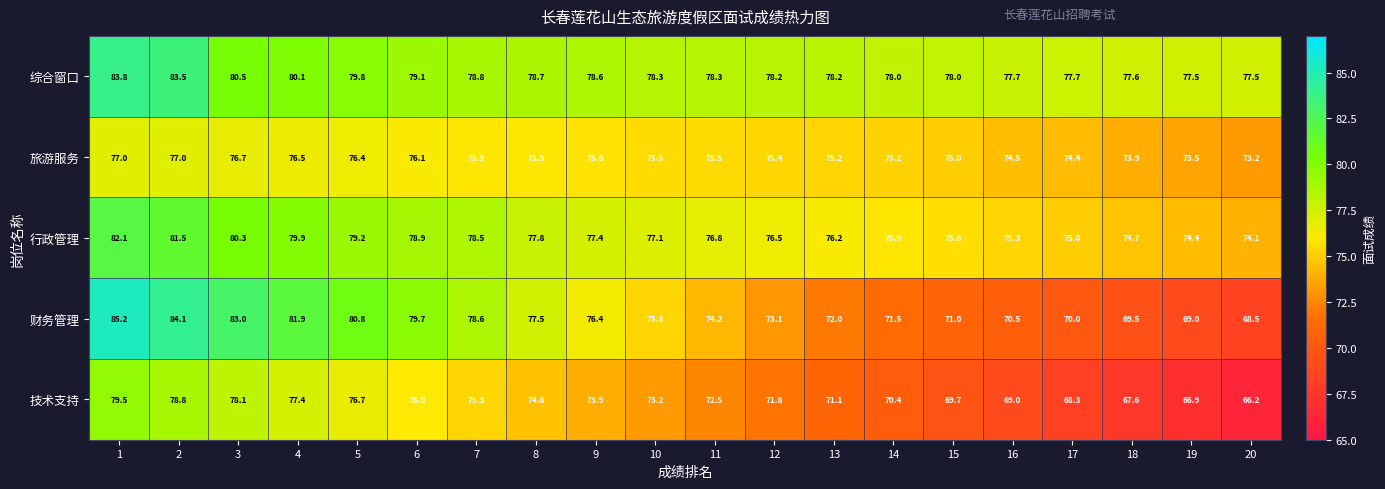

At which label is 综合窗口 closest to 80?

4